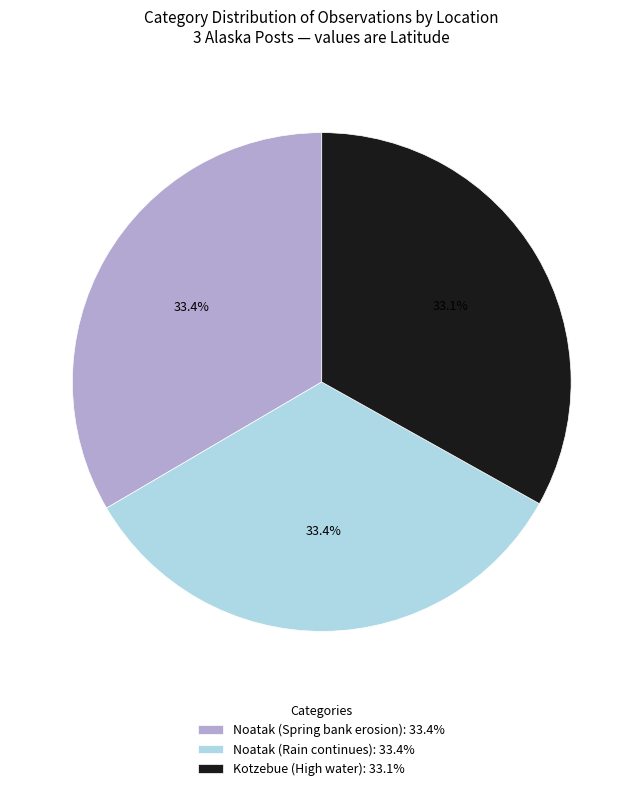

Approximately how many times larger is the value at Kotzebue (High water): 33.1% compared to Noatak (Spring bank erosion): 33.4%?

1.0